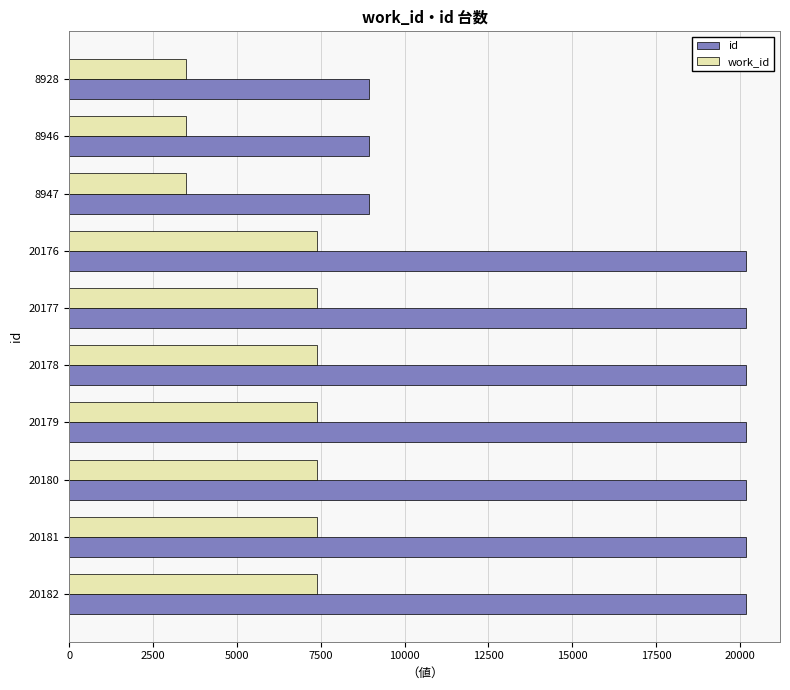

Which series has the widest spread of values?

id